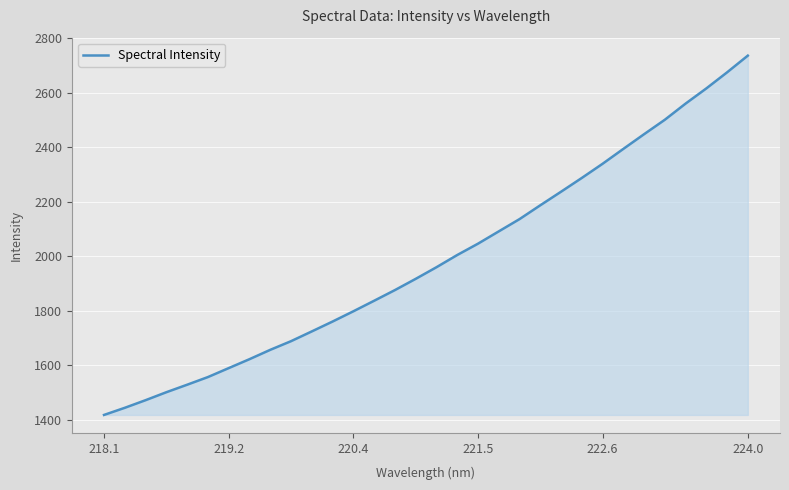

Reading right to left, what are all the values shown in this chart?

2735.4	2674.1	2615.1	2559.5	2500.2	2447.2	2393.3	2338.7	2286.8	2236.3	2186.5	2135.8	2090.8	2045.7	2004.1	1959.3	1916.7	1875.5	1836.4	1797.7	1760.1	1723.9	1688.1	1656.3	1622.0	1589.2	1556.4	1528.3	1500.8	1471.5	1443.6	1417.4